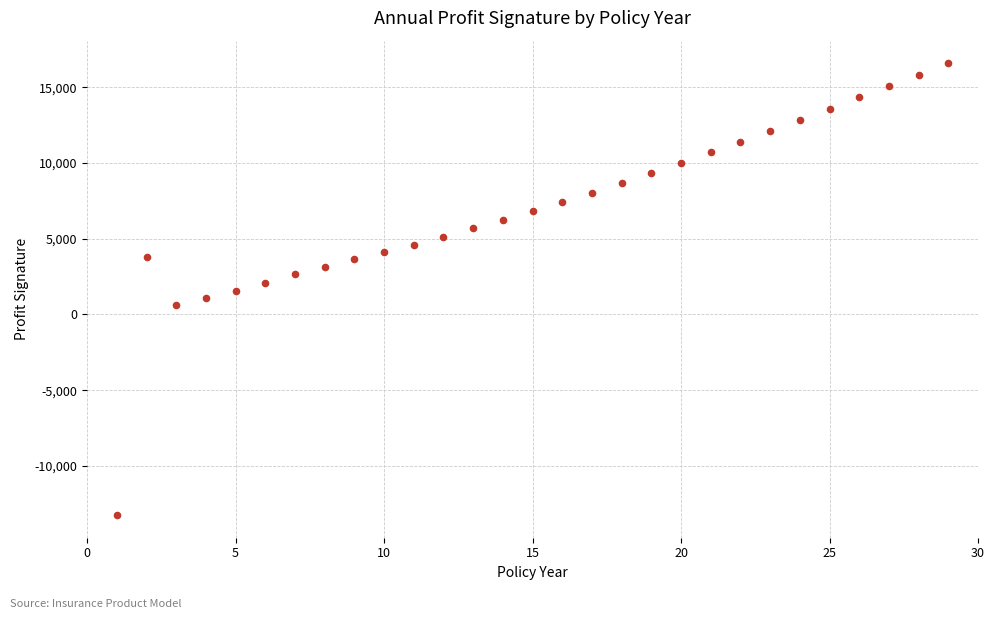

What is the range of X values (max minus min)?

28.0